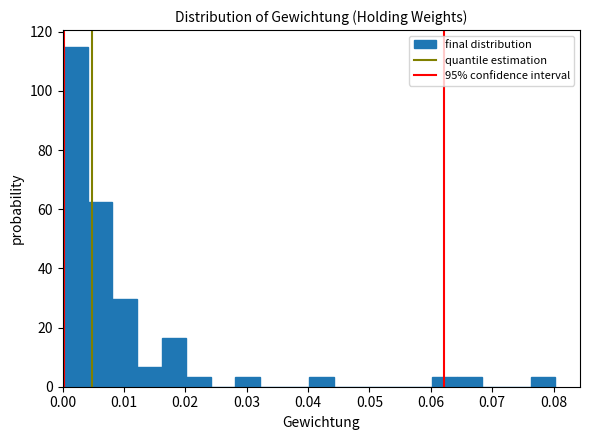

Which range on the x-axis has the tallest bar?

0.000 to 0.004